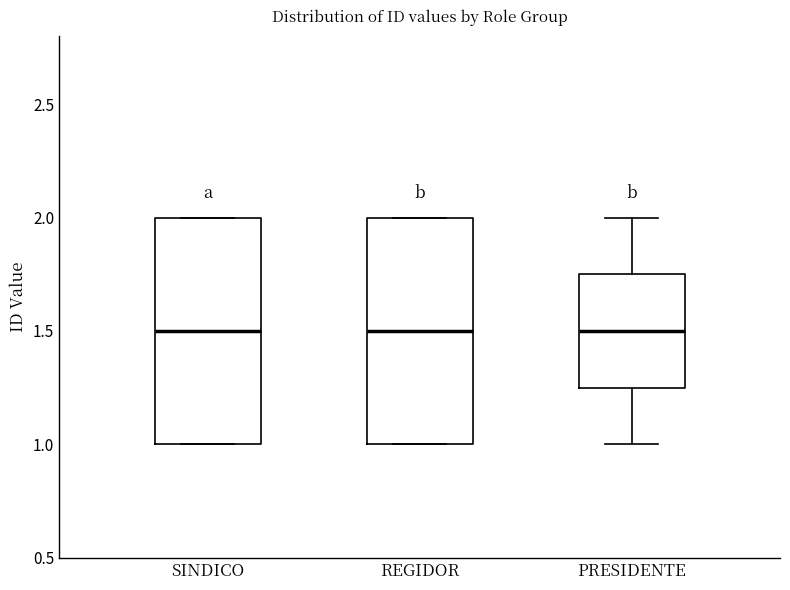

Reading left to right, read every box against the y-axis: the position of its median line, the range the box covers, and the ends of its whiskers. The values are not printed on the chart, so give them approximately, as read against the axis.

SINDICO: median 1.50, box 1.00 to 2.00, whiskers 1.00 to 2.00
REGIDOR: median 1.50, box 1.00 to 2.00, whiskers 1.00 to 2.00
PRESIDENTE: median 1.50, box 1.25 to 1.75, whiskers 1.00 to 2.00